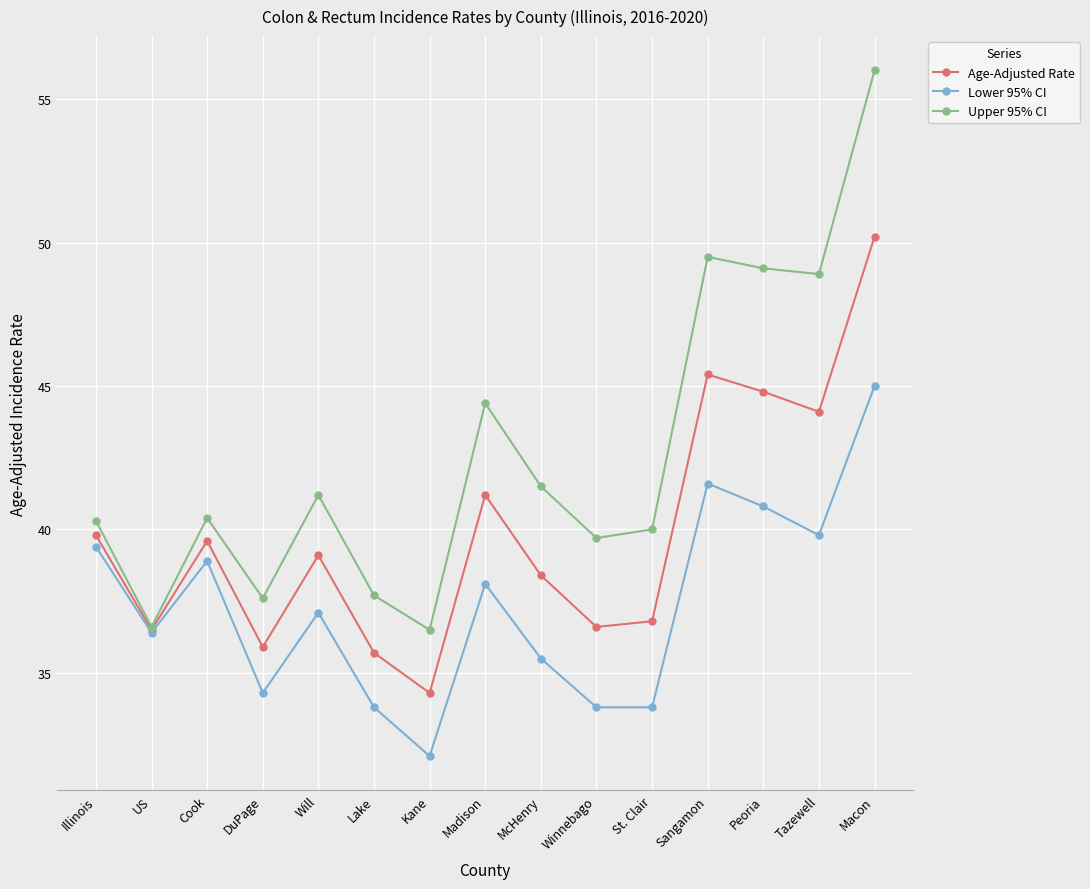

What is the total value across all series at Cook?

118.9